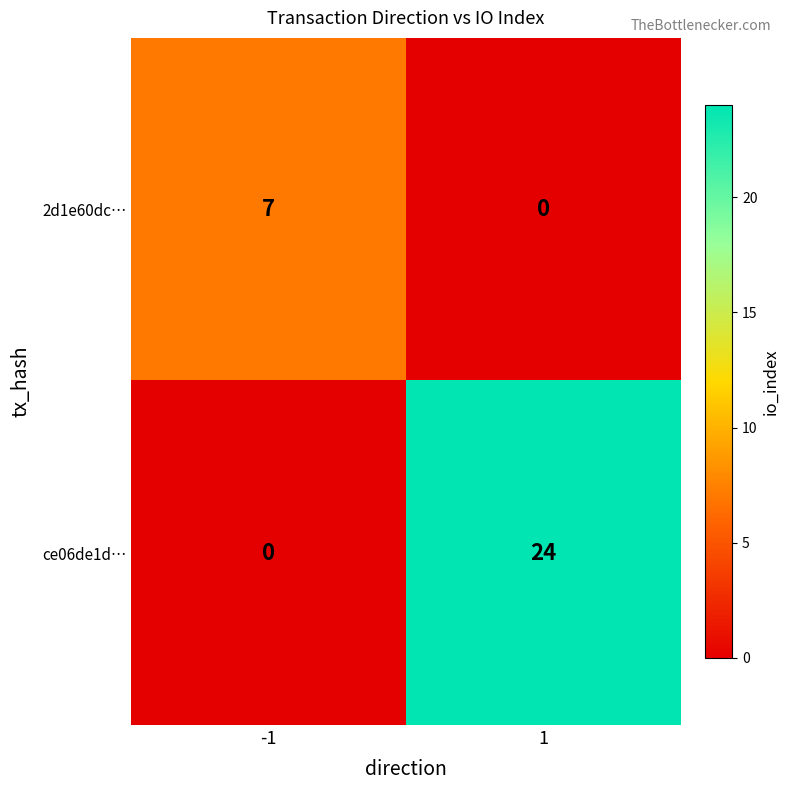

Read the 2d1e60dc… value at -1.

7